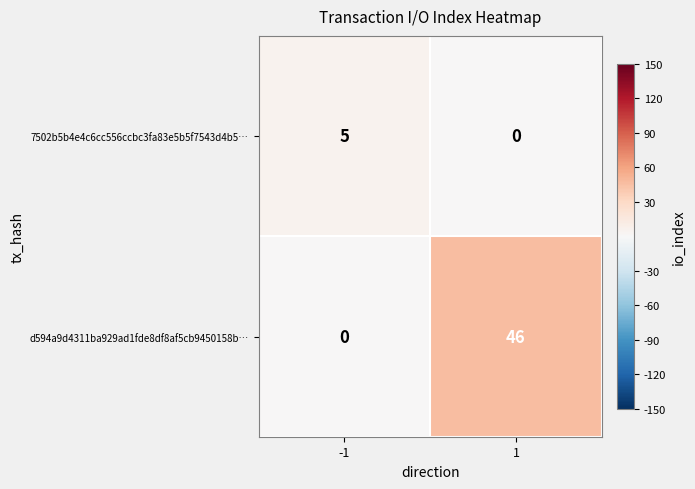

True or false: 7502b5b4e4c6cc556ccbc3fa83e5b5f7543d4b5… has a value of 5 at -1.

True